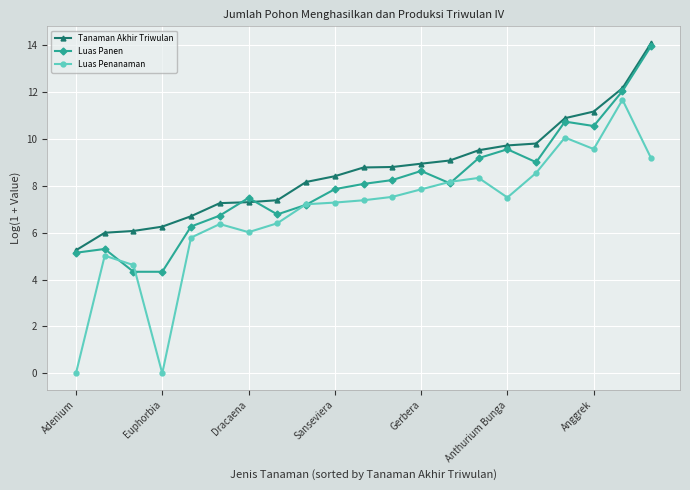

True or false: Luas Panen has more than 1 points higher than both neighbors.

True